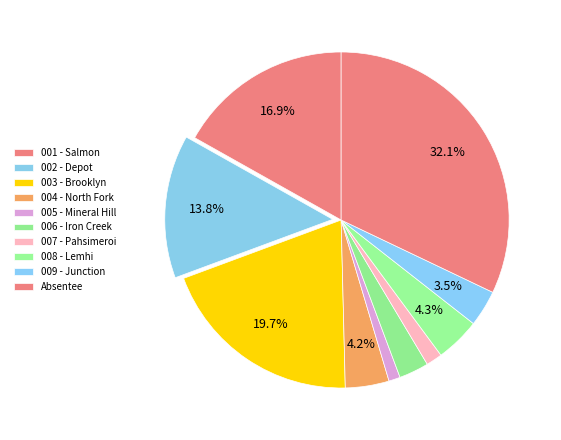

Rank the categories by value from lowest to highest.

005 - Mineral Hill, 007 - Pahsimeroi, 006 - Iron Creek, 009 - Junction, 004 - North Fork, 008 - Lemhi, 002 - Depot, 001 - Salmon, 003 - Brooklyn, Absentee